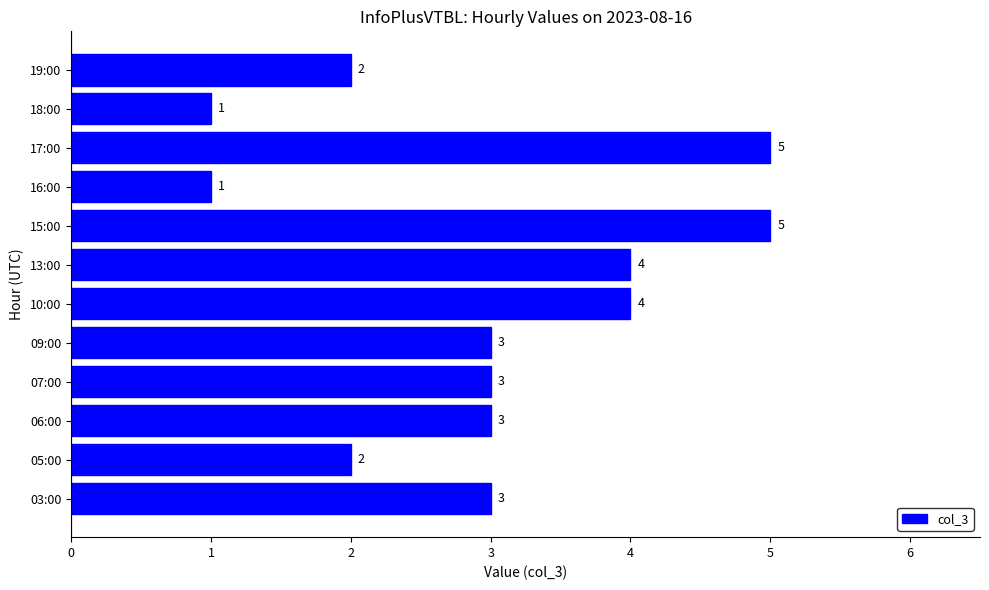

Does the chart contain stacked bars?

No